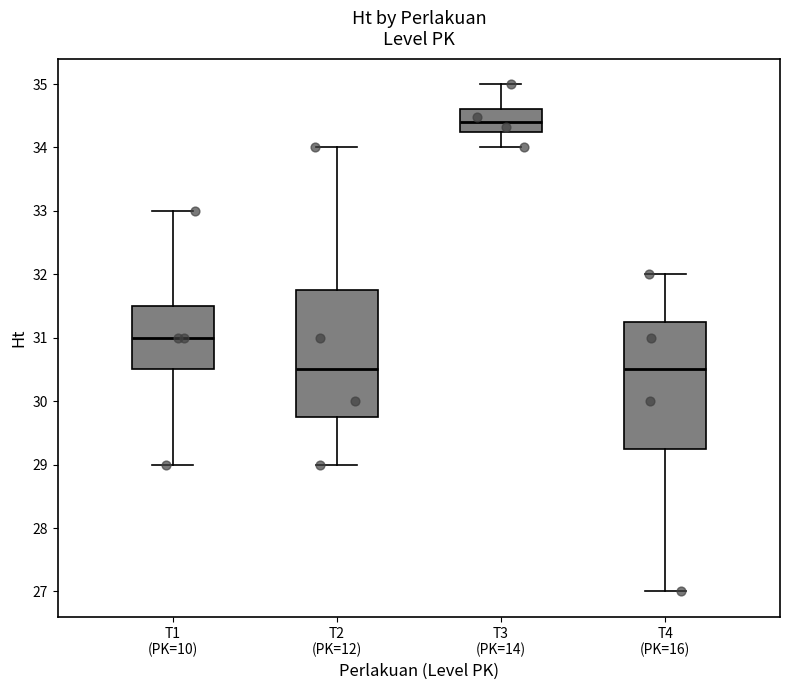

Reading left to right, transcribe this box plot: for each box, give where its median line is, the range the box spans, and where its two whiskers end, as read against the y-axis. The values are not printed on the chart, so give them approximately, as read against the axis.

T1 (PK=10): median 31.0, box 30.5 to 31.5, whiskers 29.0 to 33.0
T2 (PK=12): median 30.5, box 29.8 to 31.8, whiskers 29.0 to 34.0
T3 (PK=14): median 34.4, box 34.2 to 34.6, whiskers 34.0 to 35.0
T4 (PK=16): median 30.5, box 29.3 to 31.3, whiskers 27.0 to 32.0